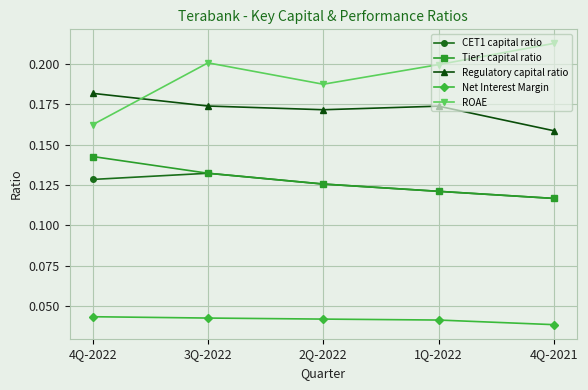

True or false: Tier1 capital ratio and Regulatory capital ratio intersect in this chart.

False